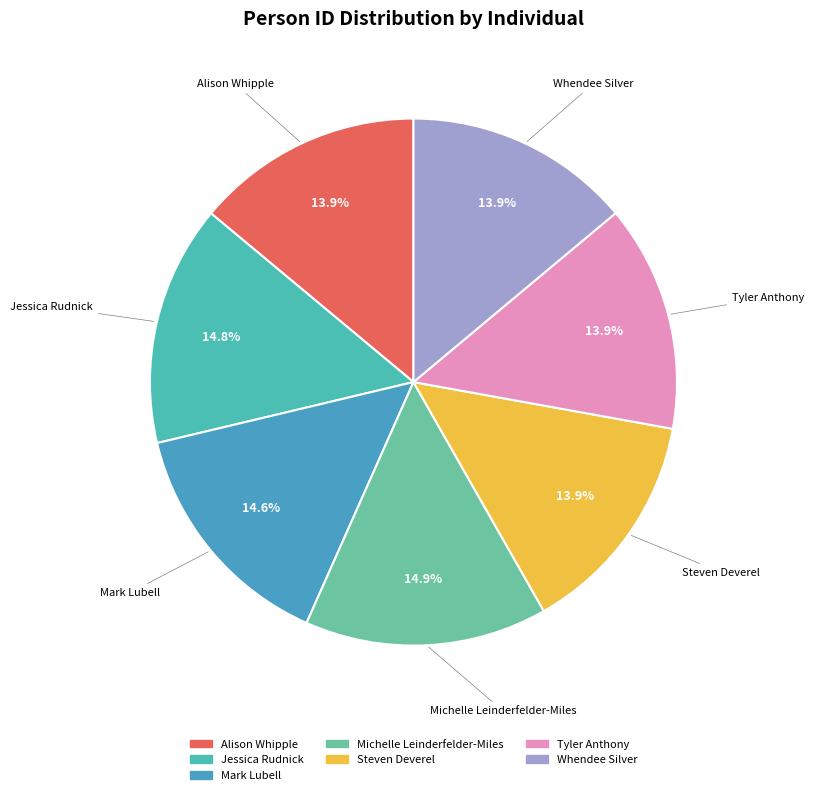

Is there any slice that represents more than half of the pie?

No